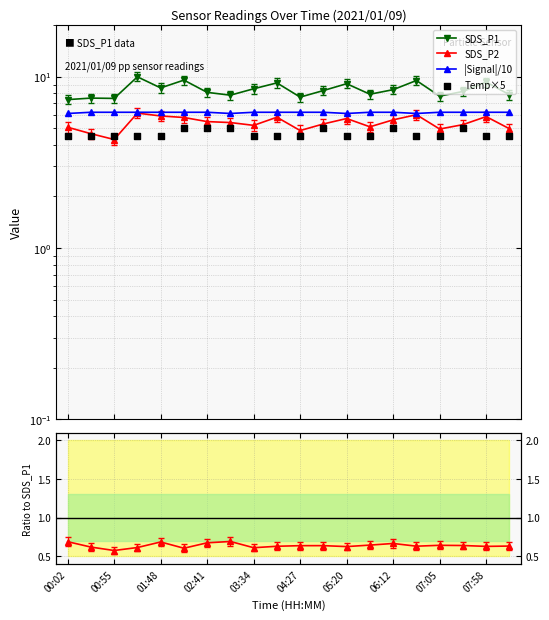

What is the total value across all series at 02:41?

25.4